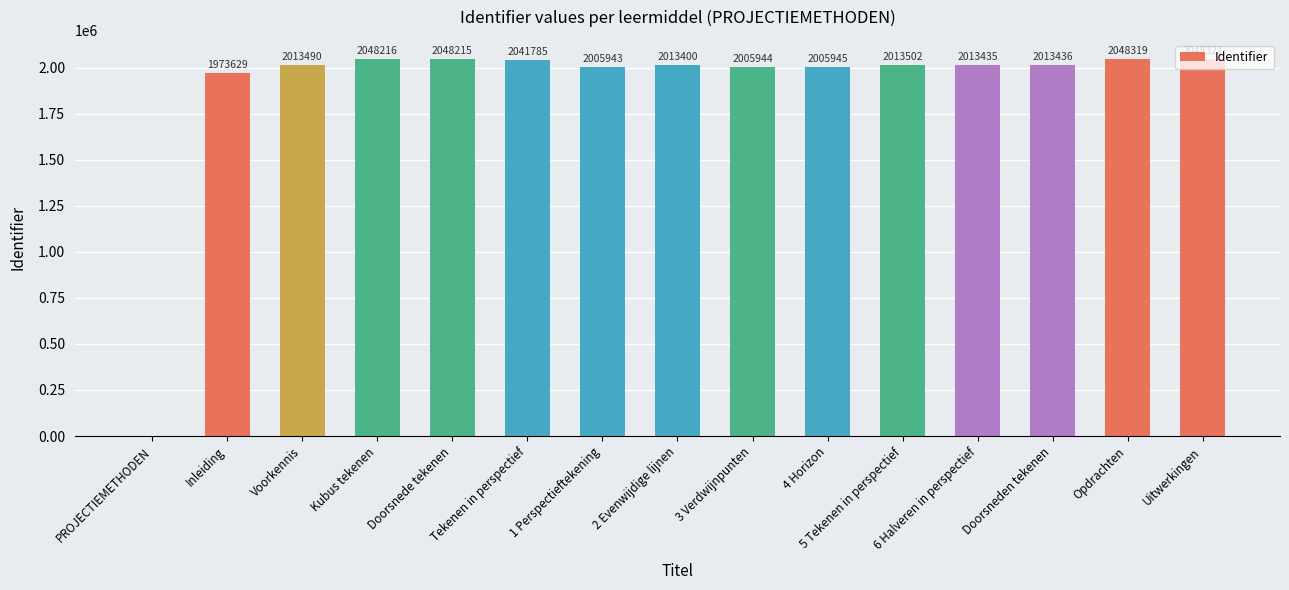

Between Inleiding and Opdrachten, which is larger?

Opdrachten